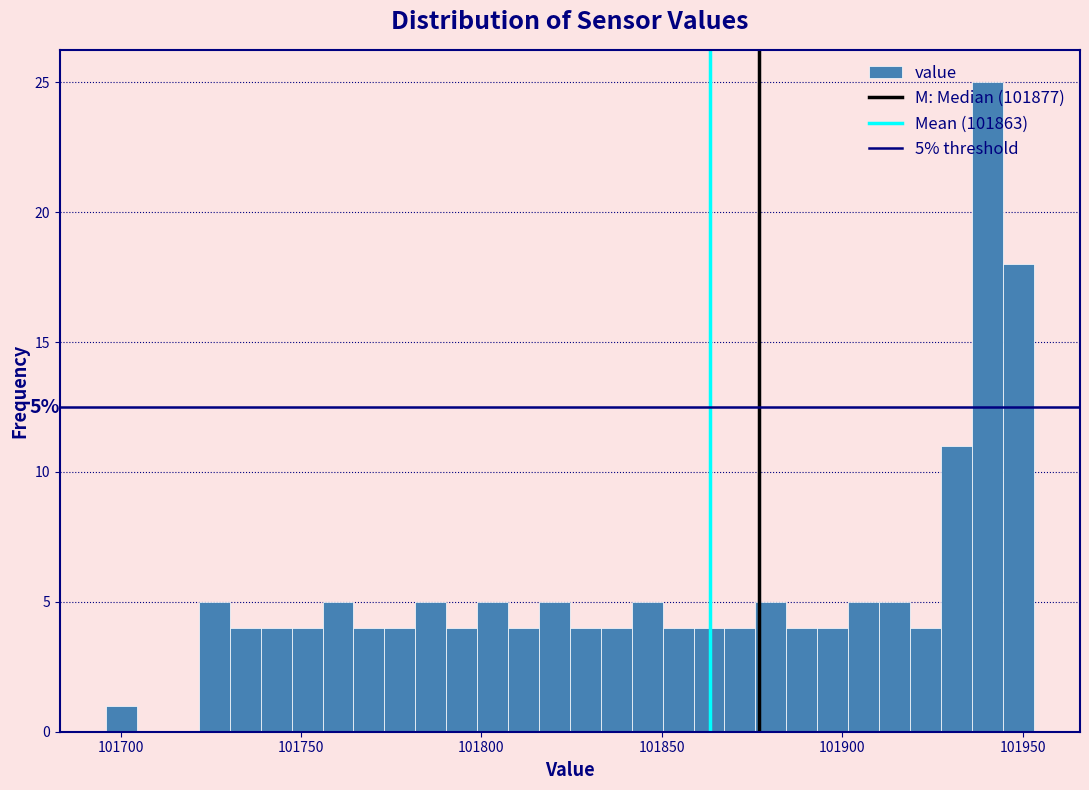

Around what value on the x-axis is the tallest bar? Give the approximate position of its centre, as read against the axis.

101940